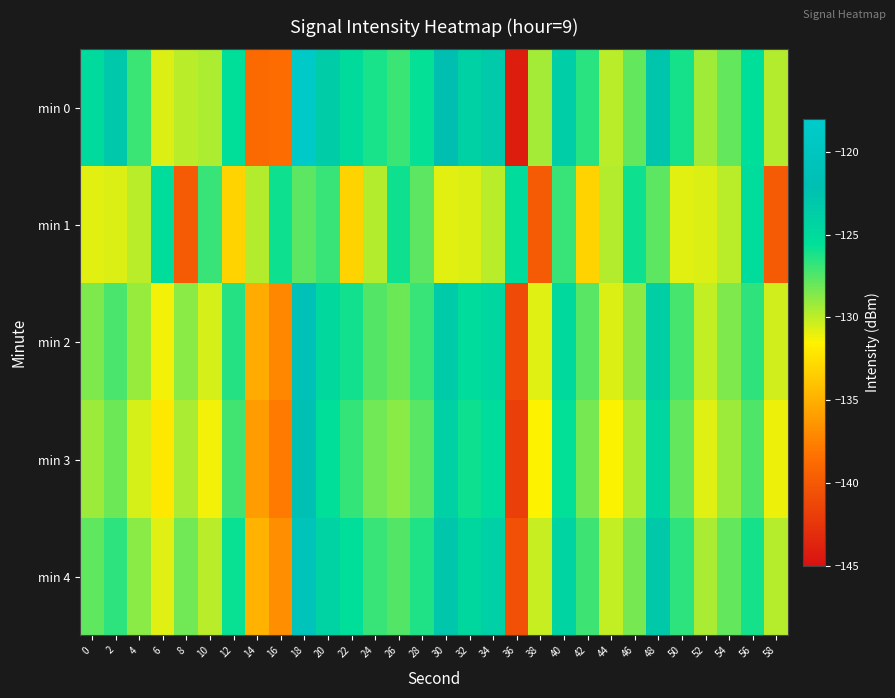

Reading left to right, extract all data points from this chart.

min 0: 0=-124.9	2=-123.1	4=-126.9	6=-130.7	8=-129.9	10=-129.6	12=-125.5	14=-138.9	16=-138.6	18=-118.6	20=-123.6	22=-125.1	24=-126.1	26=-127.0	28=-125.7	30=-122.2	32=-124.0	34=-123.2	36=-144.1	38=-129.4	40=-123.7	42=-126.5	44=-129.9	46=-127.9	48=-122.7	50=-126.1	52=-129.3	54=-127.9	56=-125.5	58=-129.7
min 1: 0=-130.8	2=-130.7	4=-129.9	6=-125.2	8=-139.9	10=-126.9	12=-133.1	14=-129.7	16=-125.9	18=-127.7	20=-126.9	22=-133.1	24=-129.7	26=-125.9	28=-127.7	30=-130.8	32=-130.7	34=-129.9	36=-125.2	38=-139.9	40=-126.9	42=-133.1	44=-129.7	46=-125.9	48=-127.7	50=-130.8	52=-130.7	54=-129.9	56=-125.2	58=-139.9
min 2: 0=-128.5	2=-127.3	4=-129.1	6=-131.2	8=-128.8	10=-130.5	12=-126.4	14=-135.2	16=-137.1	18=-121.3	20=-124.8	22=-126.0	24=-127.5	26=-128.1	28=-126.9	30=-123.4	32=-125.2	34=-124.5	36=-141.0	38=-130.8	40=-124.9	42=-127.6	44=-130.7	46=-128.9	48=-123.8	50=-127.2	52=-130.1	54=-128.5	56=-126.7	58=-130.4
min 3: 0=-129.2	2=-128.1	4=-130.5	6=-132.0	8=-129.5	10=-131.2	12=-127.1	14=-136.0	16=-137.8	18=-122.0	20=-125.5	22=-126.8	24=-128.2	26=-128.8	28=-127.6	30=-124.0	32=-125.9	34=-125.2	36=-141.8	38=-131.5	40=-125.6	42=-128.3	44=-131.4	46=-129.6	48=-124.5	50=-127.9	52=-130.8	54=-129.2	56=-127.4	58=-131.1
min 4: 0=-127.8	2=-126.6	4=-128.8	6=-130.8	8=-128.2	10=-129.9	12=-125.8	14=-134.8	16=-136.7	18=-120.9	20=-124.2	22=-125.5	24=-126.9	26=-127.5	28=-126.3	30=-122.8	32=-124.6	34=-123.9	36=-140.6	38=-130.2	40=-124.3	42=-127.0	44=-130.1	46=-128.3	48=-123.2	50=-126.6	52=-129.5	54=-127.9	56=-126.1	58=-129.8